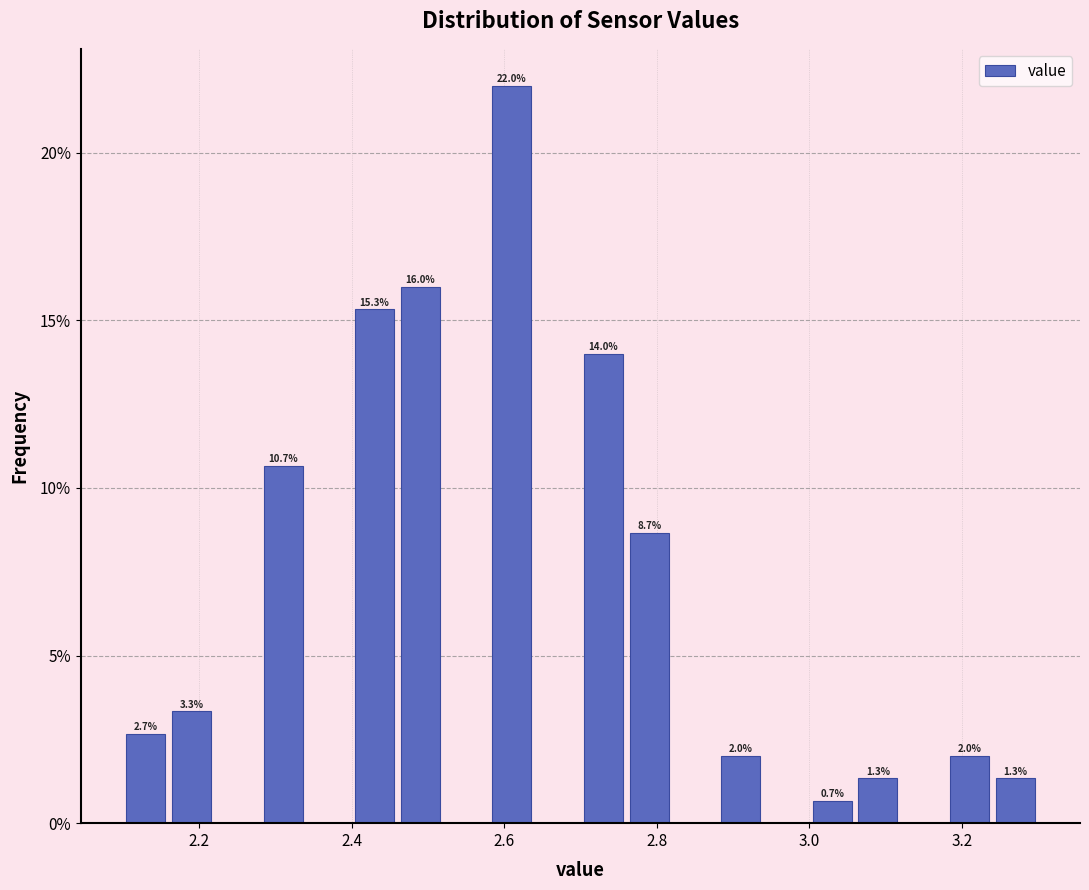

Read against the x-axis, roughly where is the centre of the tallest bar?

2.62